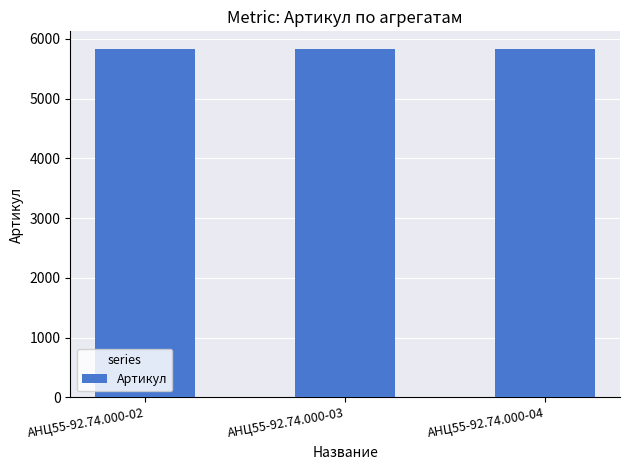

Approximately how many times larger is the value at АНЦ55-92.74.000-02 compared to АНЦ55-92.74.000-04?

1.0